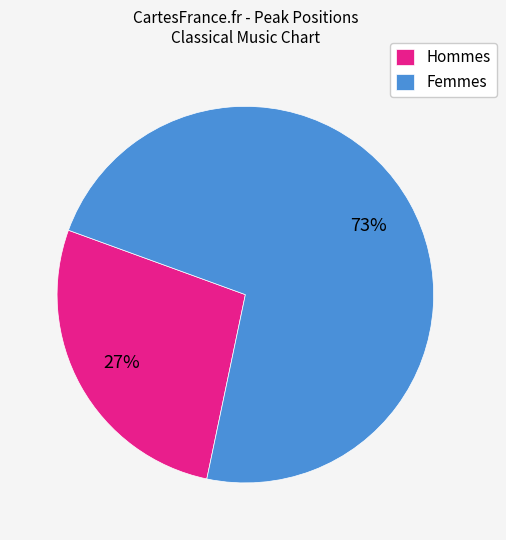

Is Hommes the majority of the pie?

No